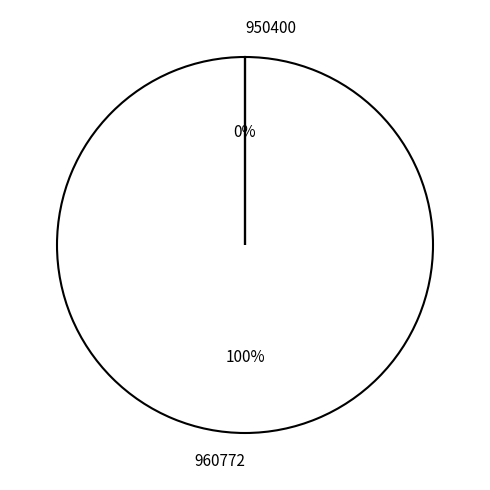

How many segments does this pie chart have?

2